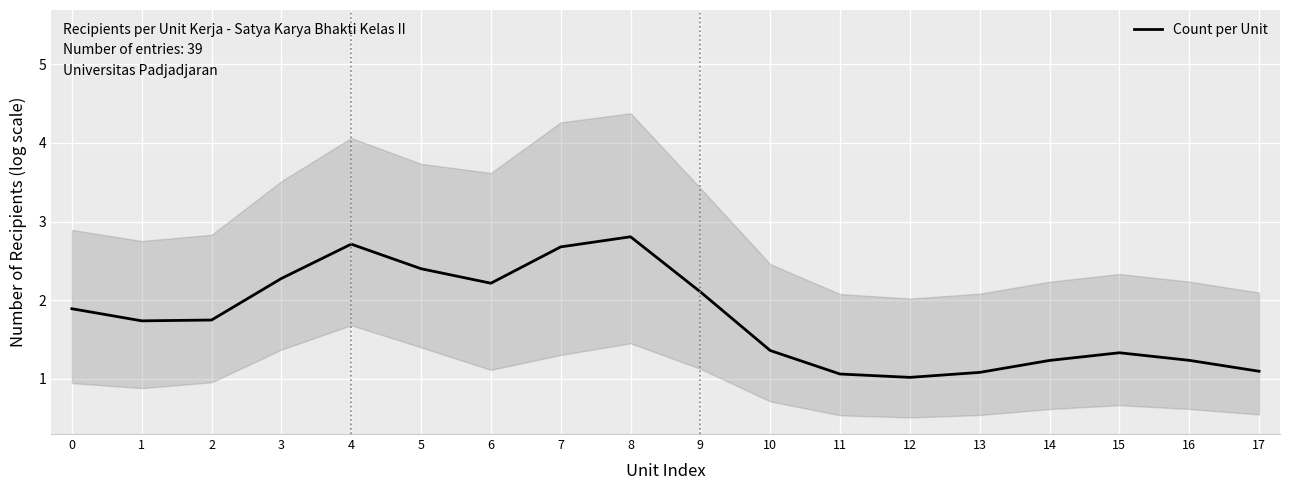

Is it true that the value at 16 is 1.2?

True